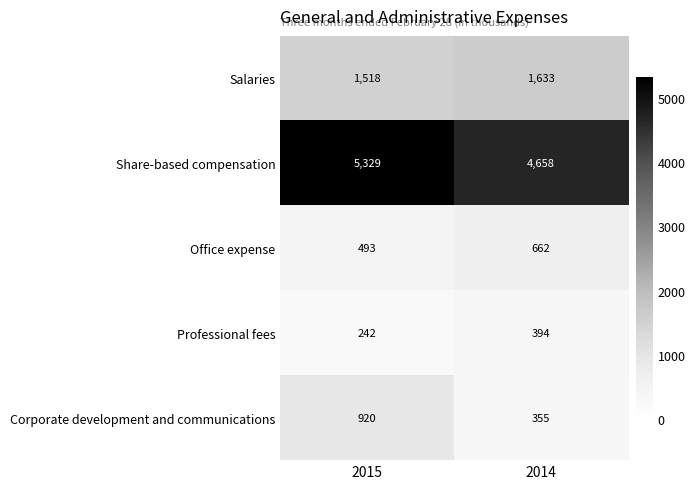

Reading right to left, transcribe all the data shown in this chart.

Salaries: 2014=1633	2015=1518
Share-based compensation: 2014=4658	2015=5329
Office expense: 2014=662	2015=493
Professional fees: 2014=394	2015=242
Corporate development and communications: 2014=355	2015=920